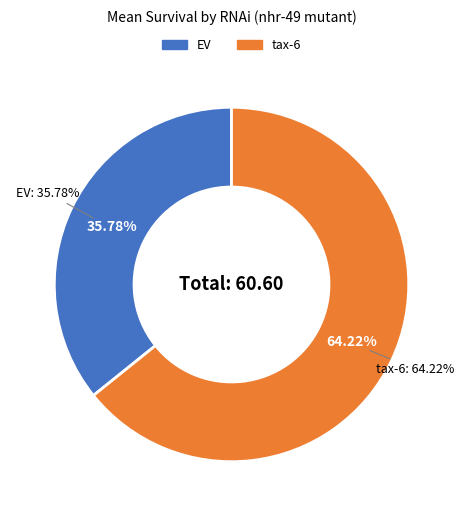

Does 2 represent more than half of the total?

No